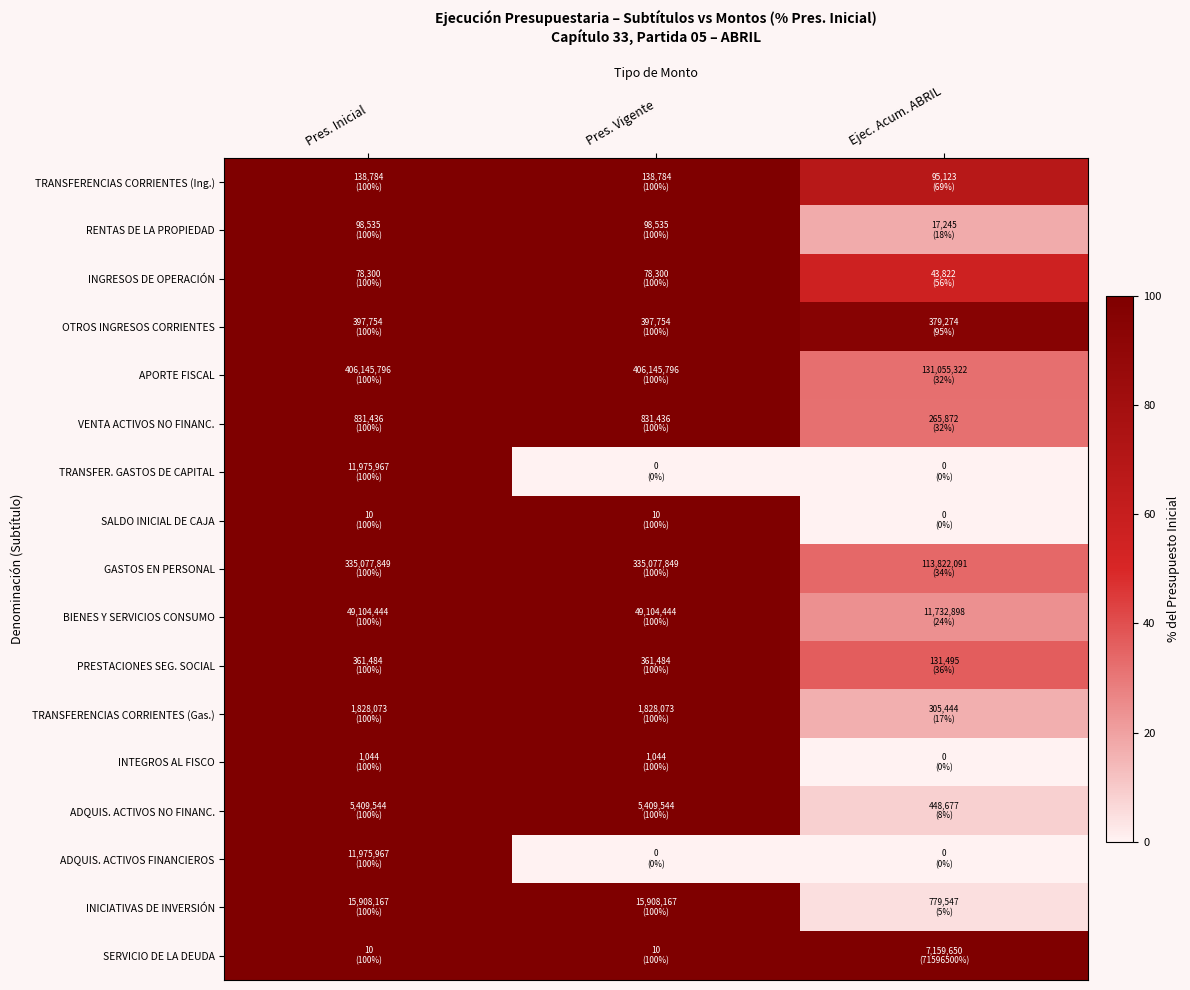

How many data points does each series have?

3